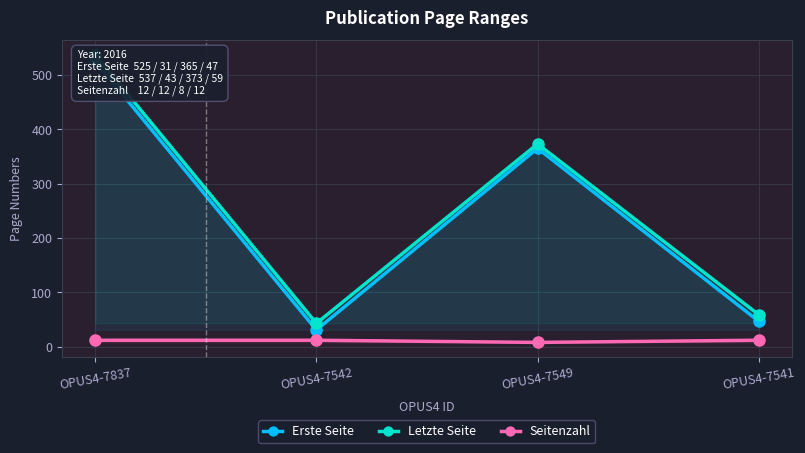

Reading left to right, what are all the values shown in this chart?

Erste Seite: OPUS4-7837=525	OPUS4-7542=31	OPUS4-7549=365	OPUS4-7541=47
Letzte Seite: OPUS4-7837=537	OPUS4-7542=43	OPUS4-7549=373	OPUS4-7541=59
Seitenzahl: OPUS4-7837=12	OPUS4-7542=12	OPUS4-7549=8	OPUS4-7541=12